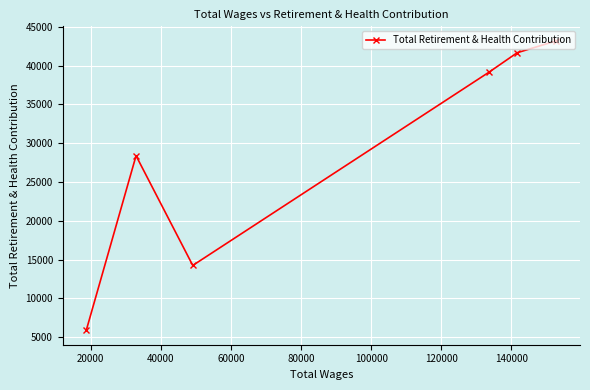

What is the greatest value displayed?

43202